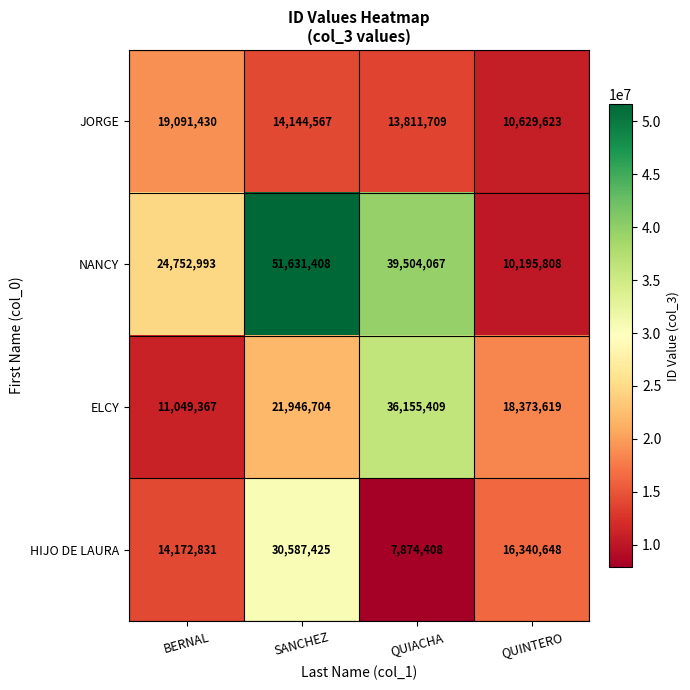

At QUIACHA, list the series in order from largest to smallest.

NANCY, ELCY, JORGE, HIJO DE LAURA